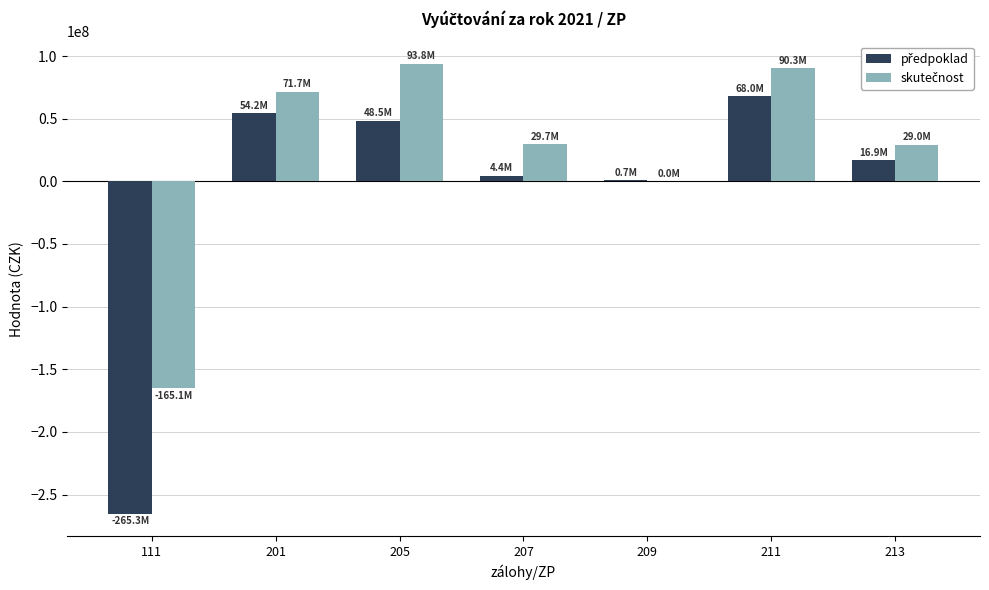

What is the greatest value displayed?

93768318.9